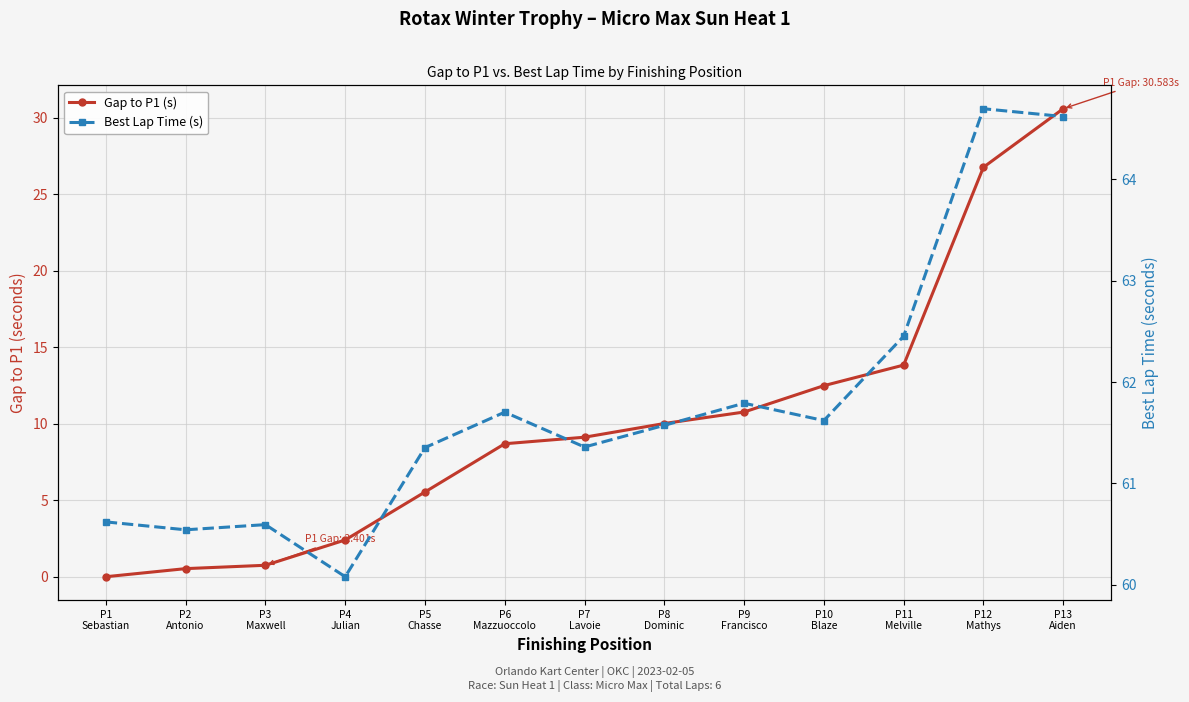

The Best Lap Time (s) series shows 64.6 at P13
Aiden. True or false?

True